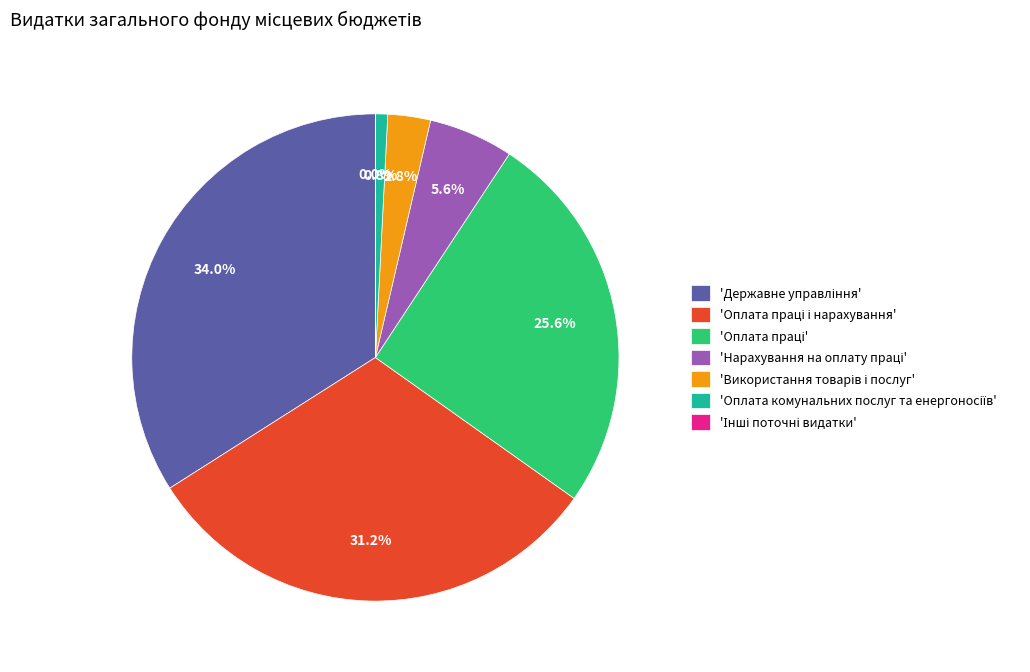

Does any single category account for the majority?

No